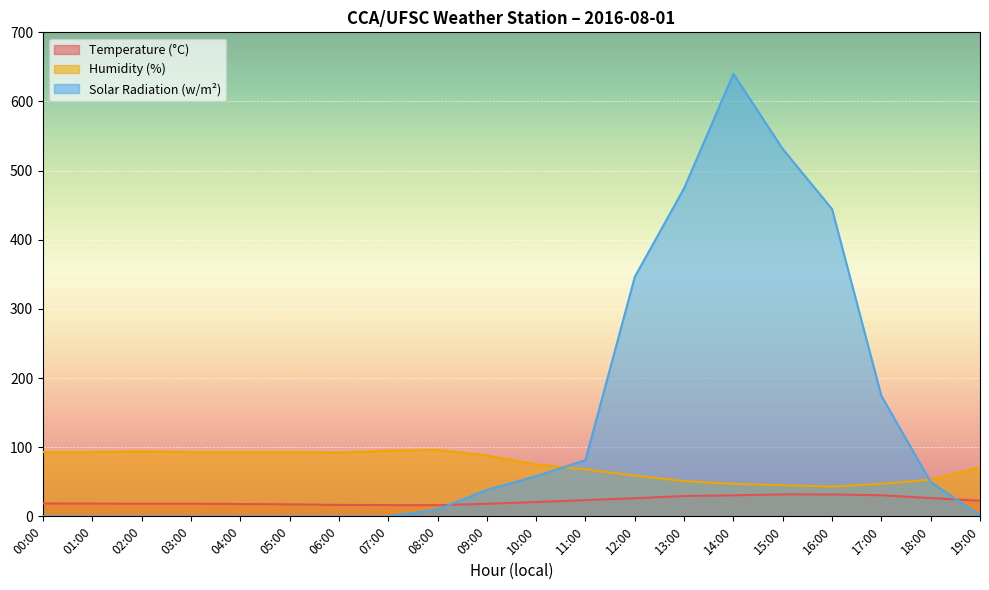

At how many categories does at least one series exceed 167?

6